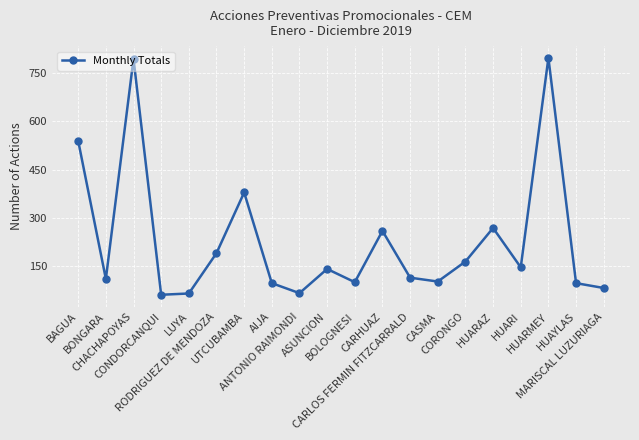

What is the difference between the maximum and minimum values?

734